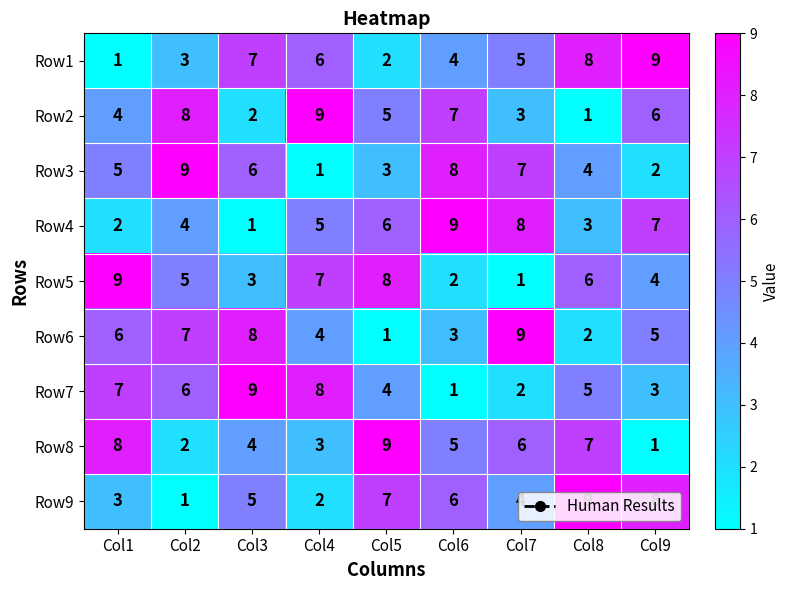

True or false: Row1 has a value of 2 at Col6.

False